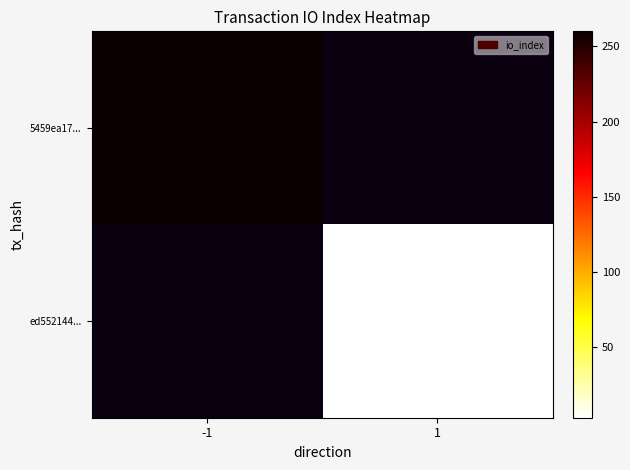

True or false: ed552144... has a value of 3.0 at 1.

True